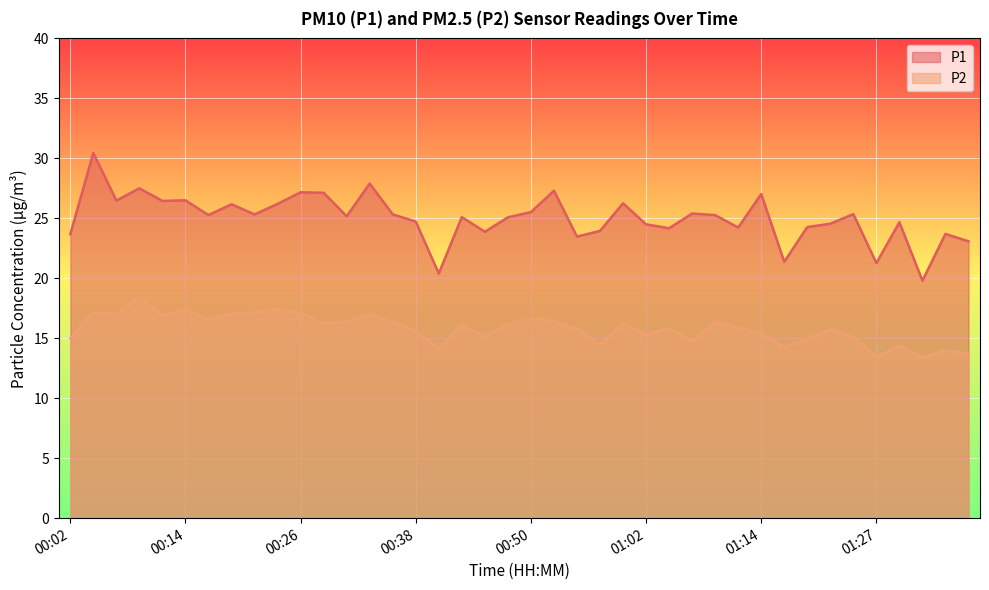

Where does the P1 series first go above 25?

00:04